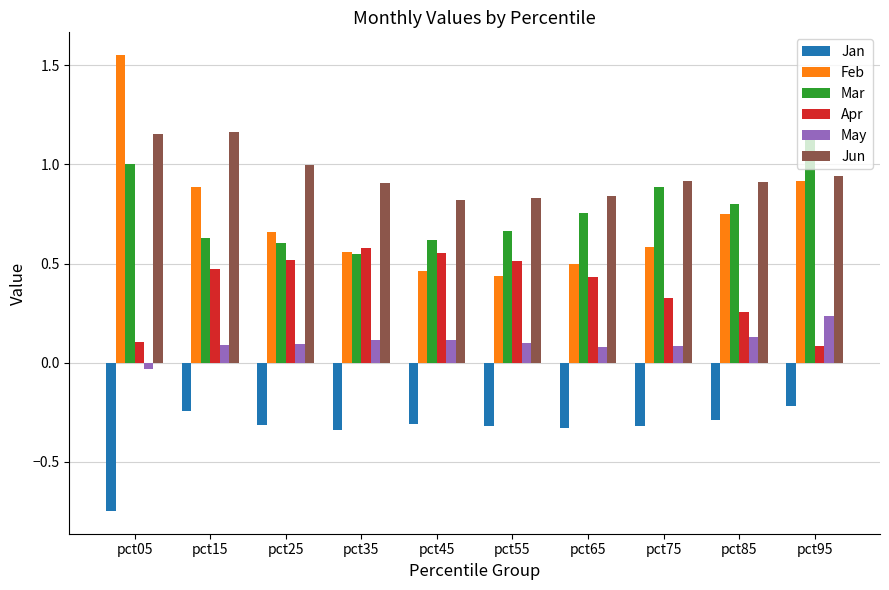

Are the bars horizontal?

No